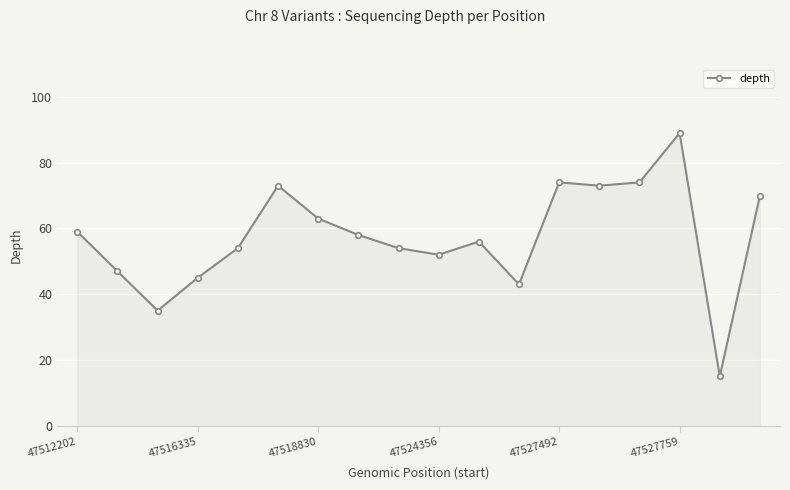

True or false: there are more than 2 points higher than both neighbors.

True